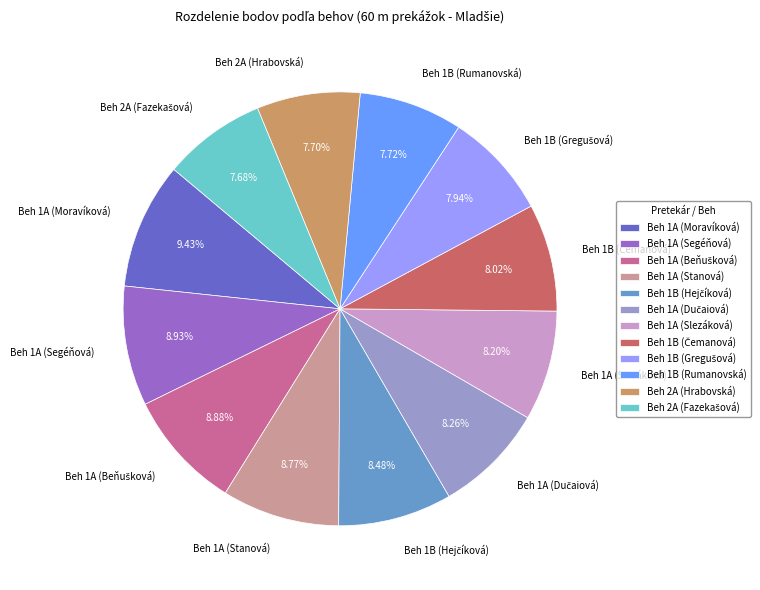

Is Beh 1A (Slezáková) the majority of the pie?

No